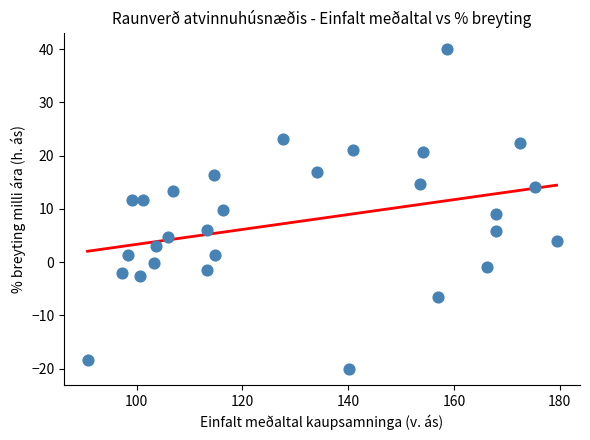

What is the range of Y values (max minus min)?

60.2